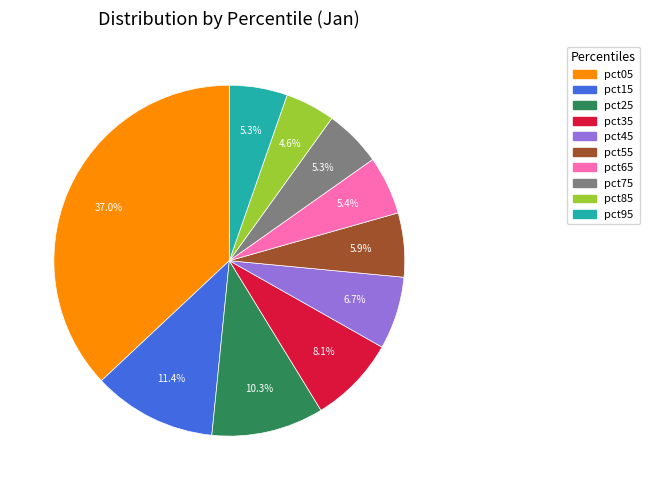

True or false: pct95 accounts for 5% of the total.

True